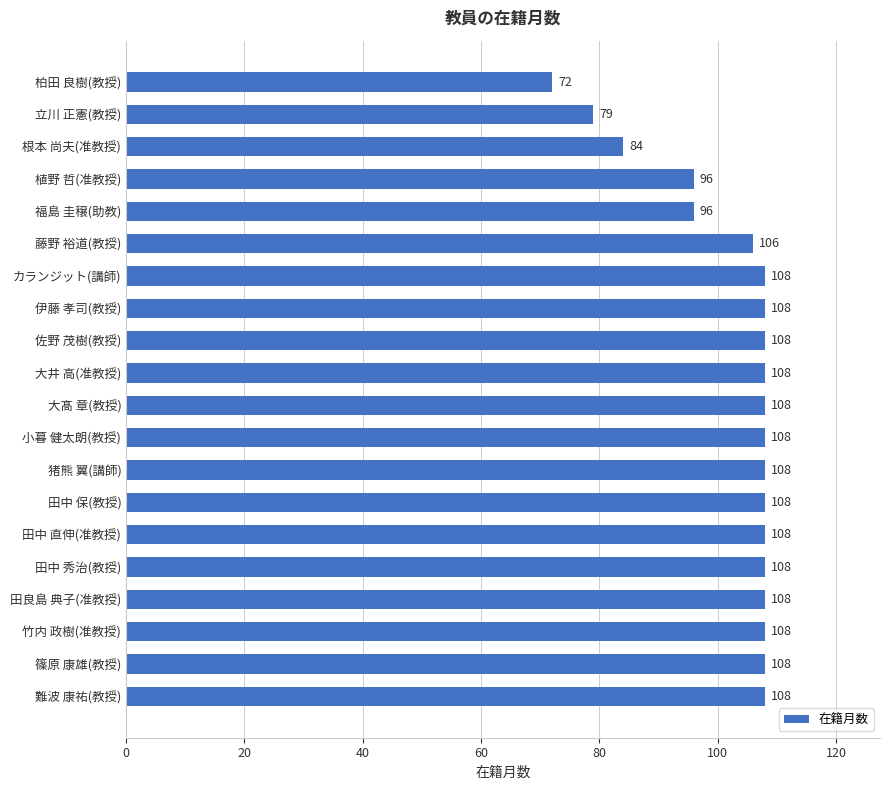

Is it true that the value at カランジット(講師) is 108?

True